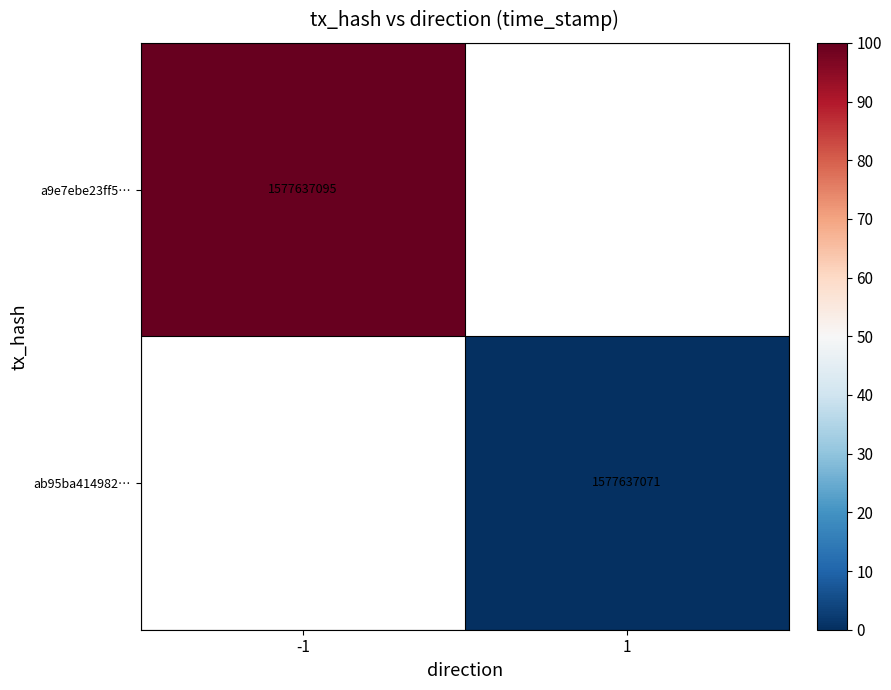

The value of ab95ba414982… at 1 is 1577637071. True or false?

True